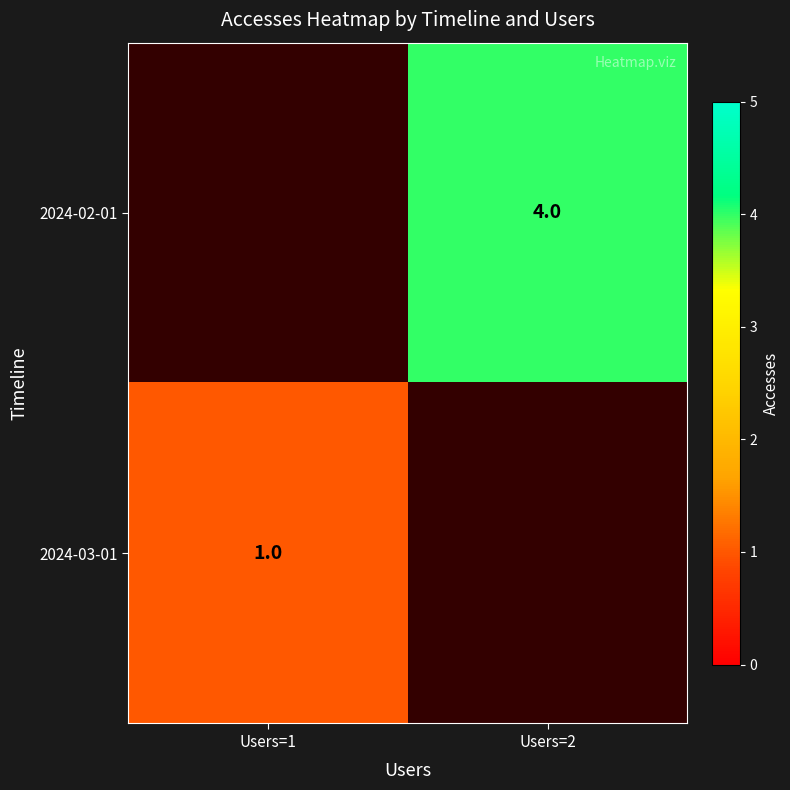

The 2024-02-01 series shows 4 at Users=2. True or false?

True